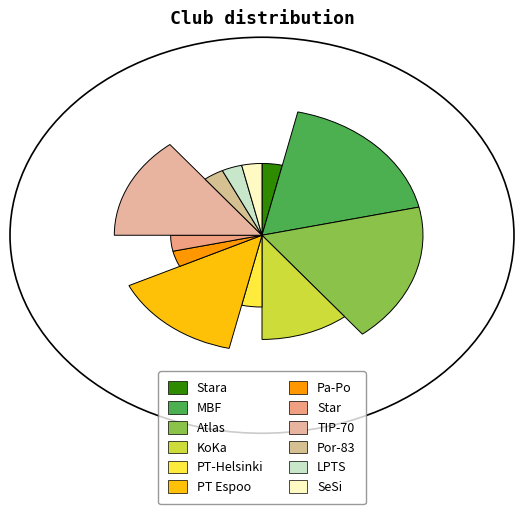

Count the number of slices in the pie.

12